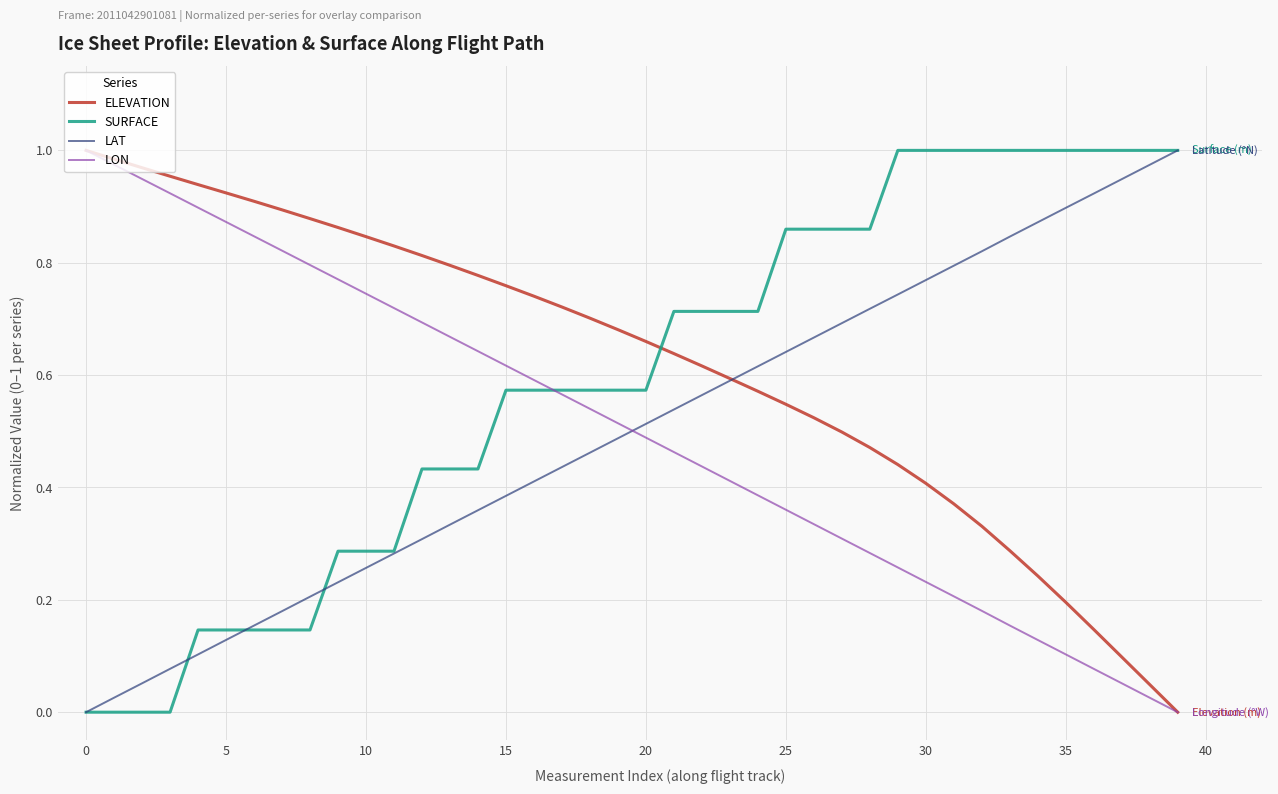

After their last crossing, which series has the higher values: LON or LAT?

LAT